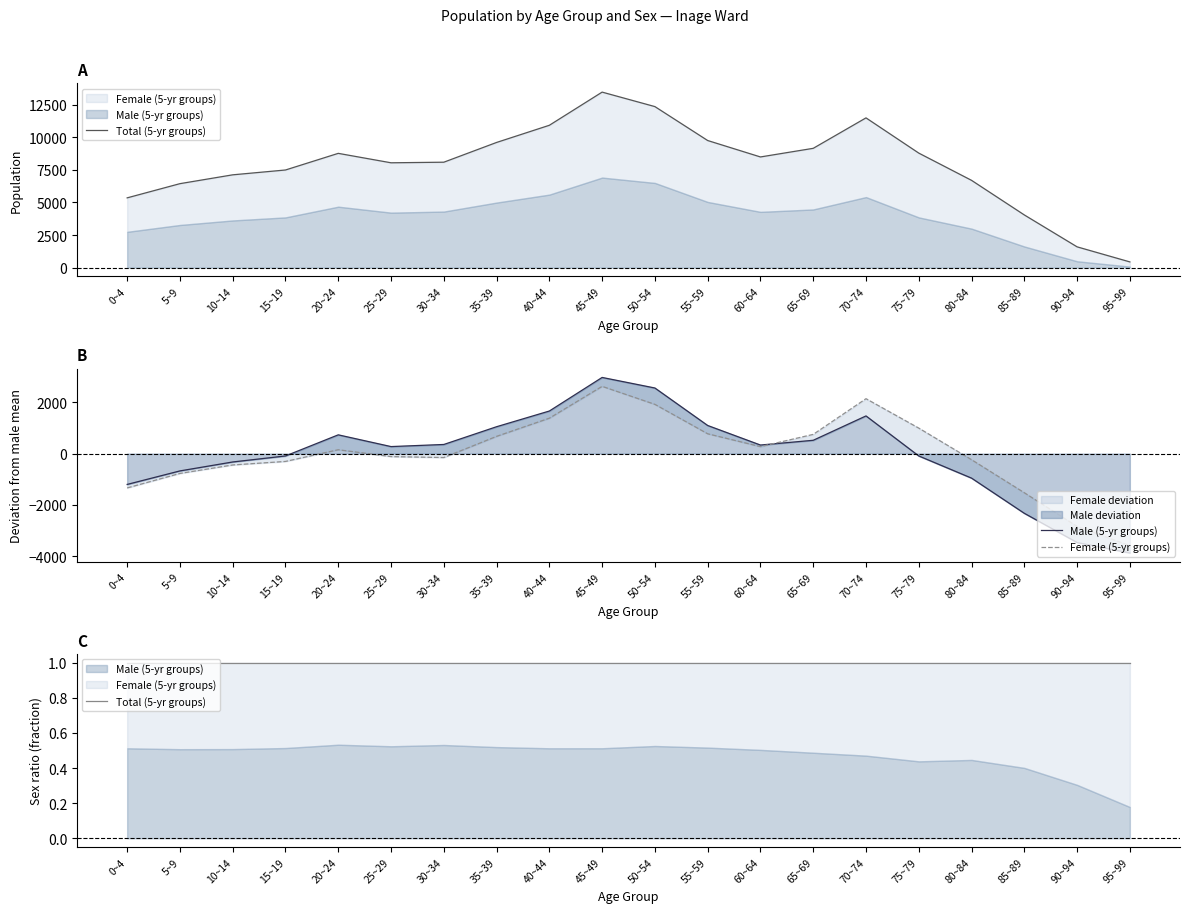

What is the label of the 3rd point from the right?

85~89